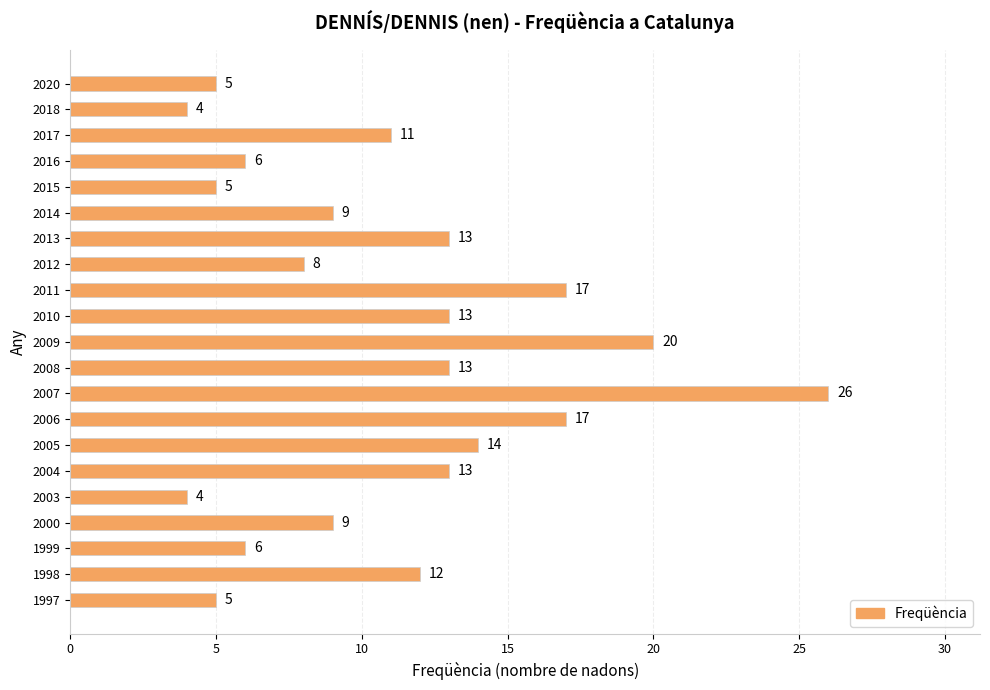

Are the bars grouped side by side (vs. stacked)?

No